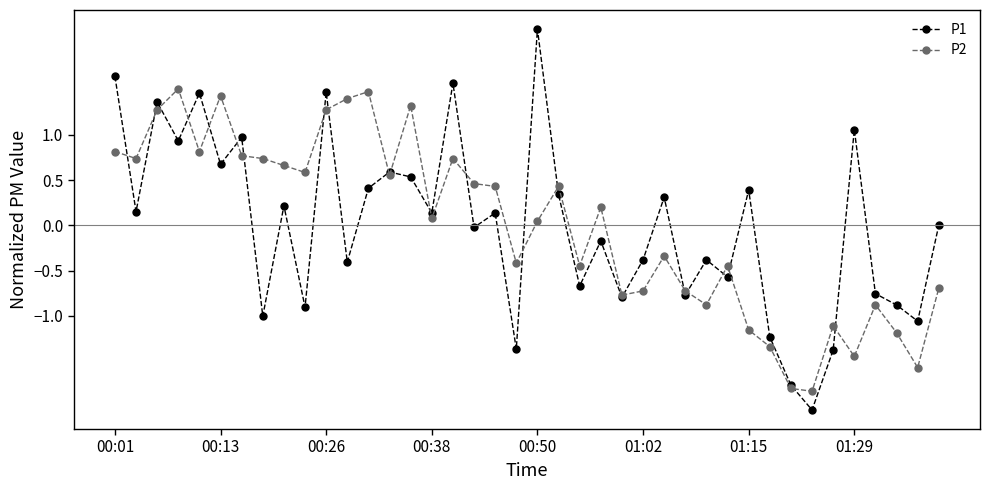

What is the maximum value shown in the chart?

2.2